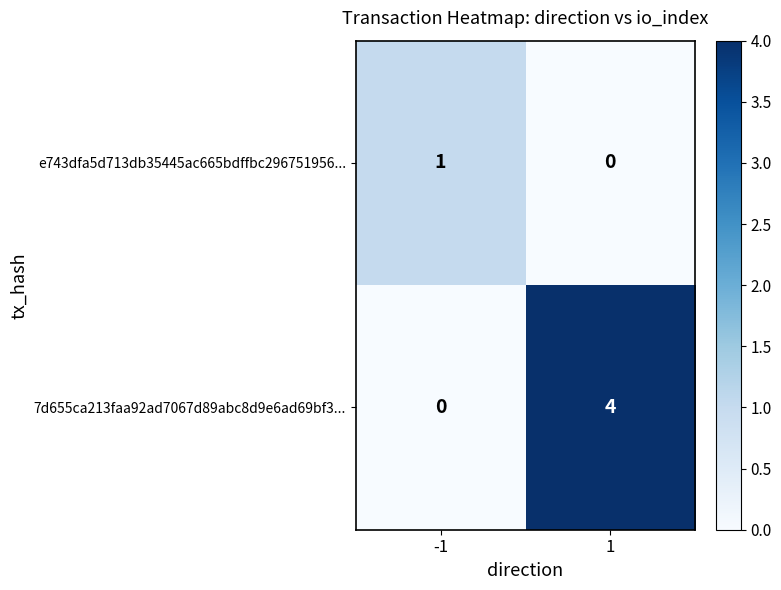

Rank the series by their maximum value, from lowest to highest.

e743dfa5d713db35445ac665bdffbc296751956..., 7d655ca213faa92ad7067d89abc8d9e6ad69bf3...